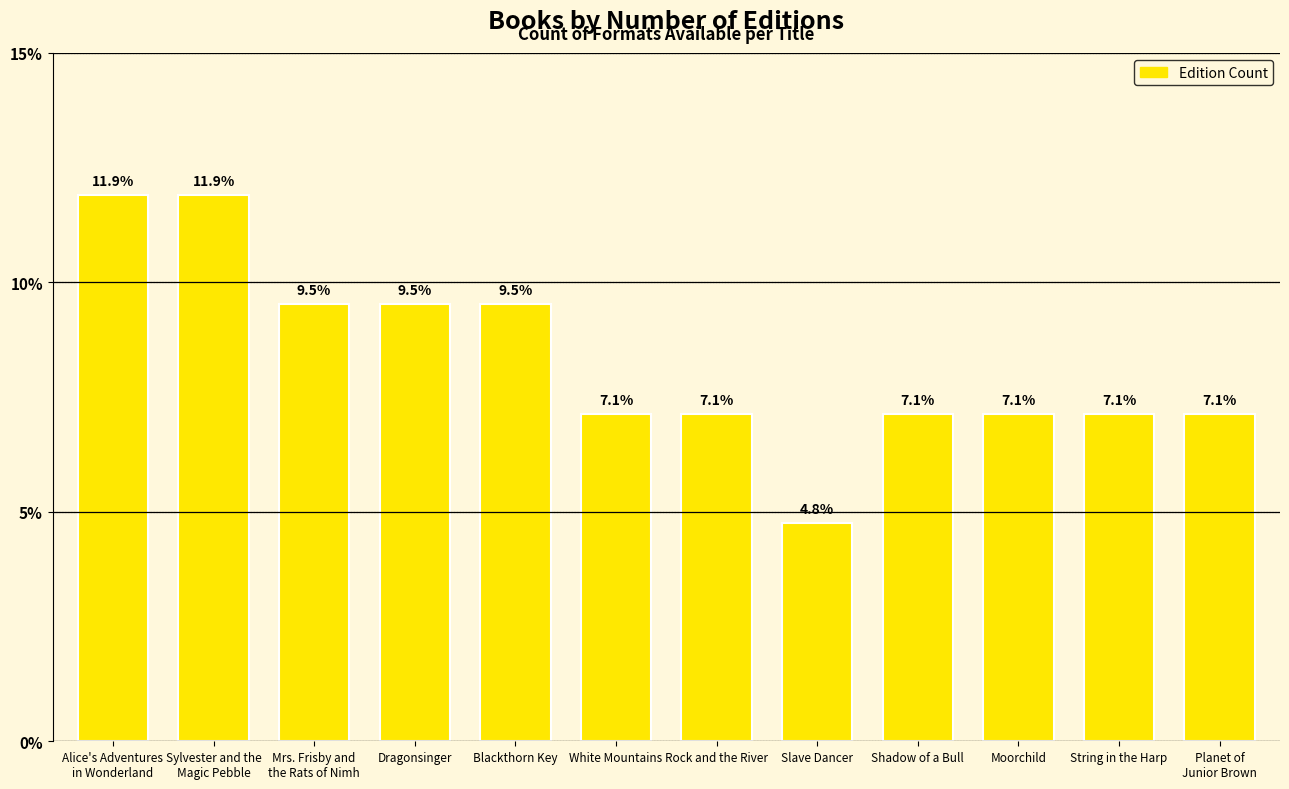

What position from the right is String in the Harp?

2